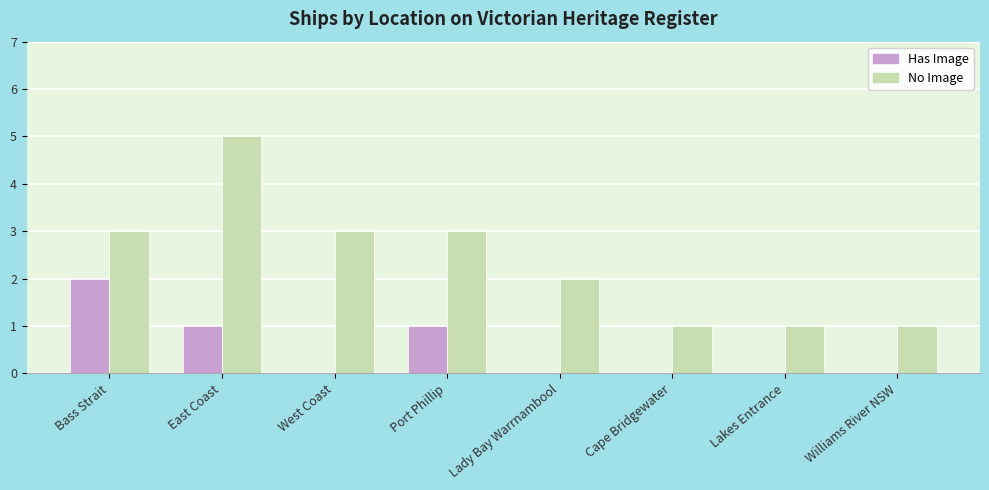

Count the number of data series in this chart.

2